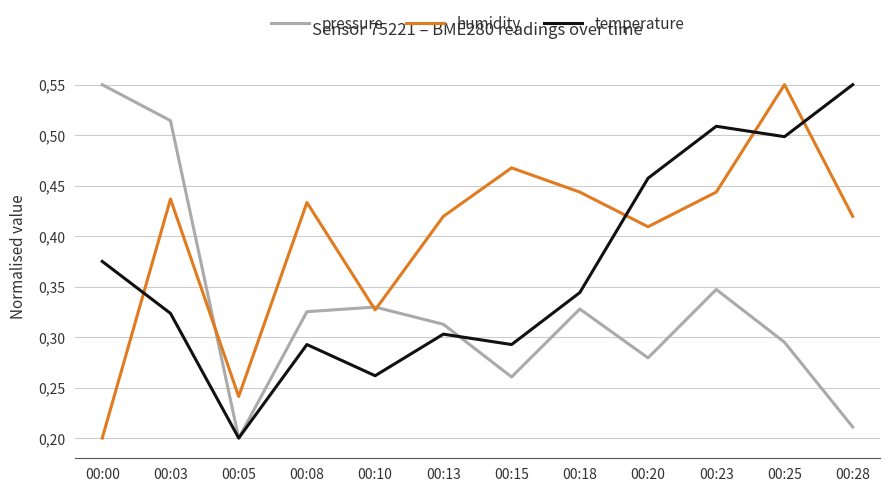

The value of temperature at 00:13 is 0.3. True or false?

True